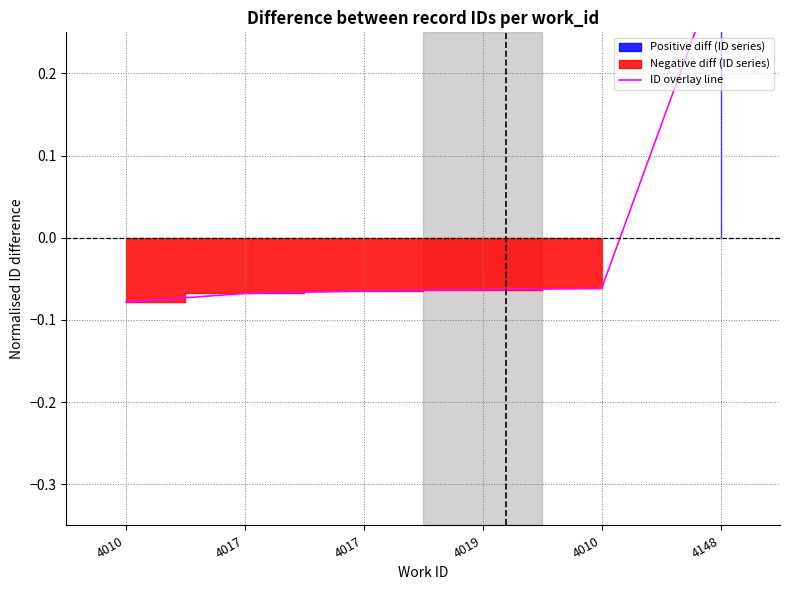

What is the approximate value at 4019?

-0.1